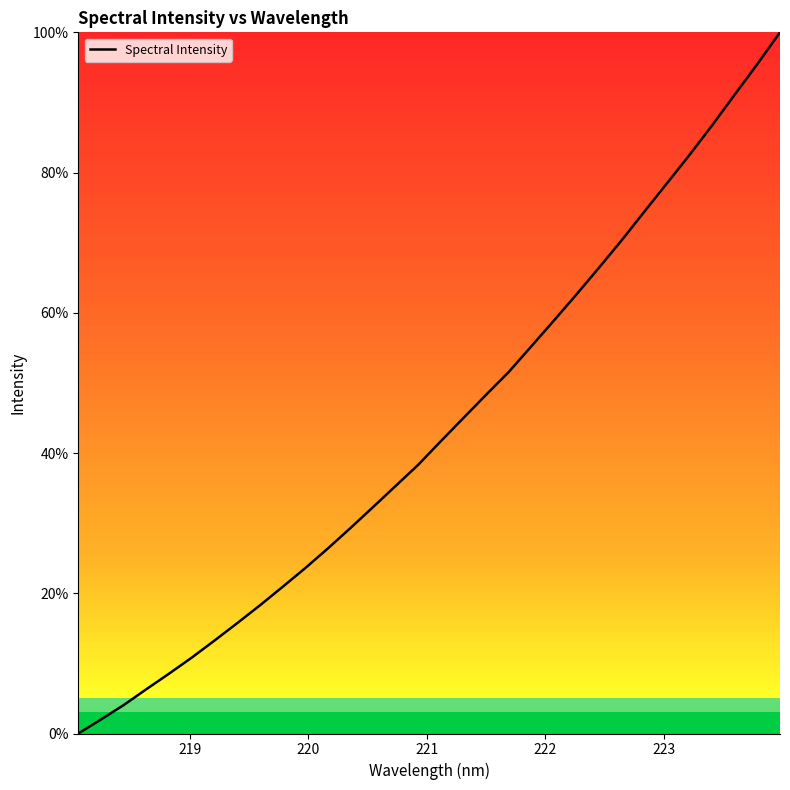

What is the maximum value shown in the chart?

100.0